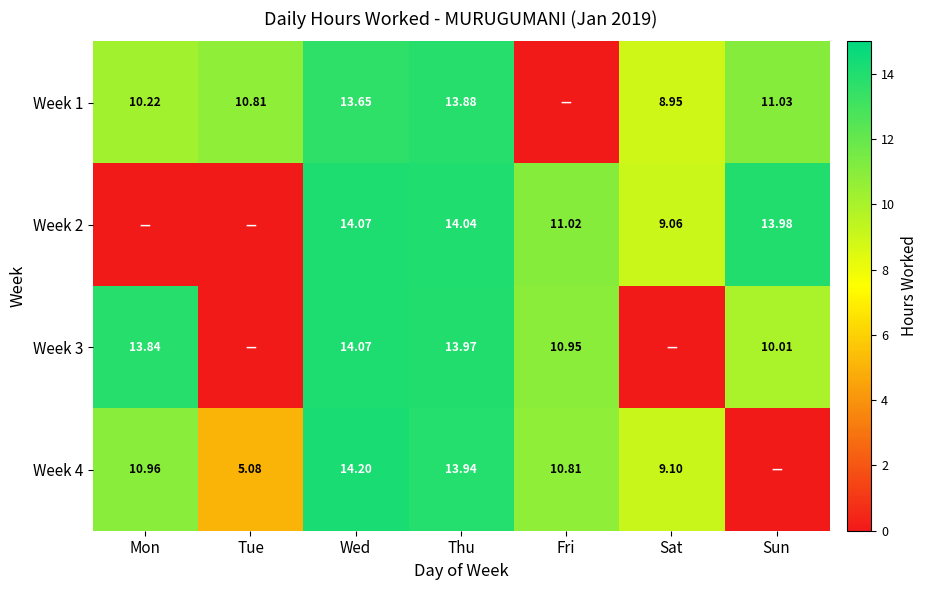

What is the total value across all series at Tue?

15.9